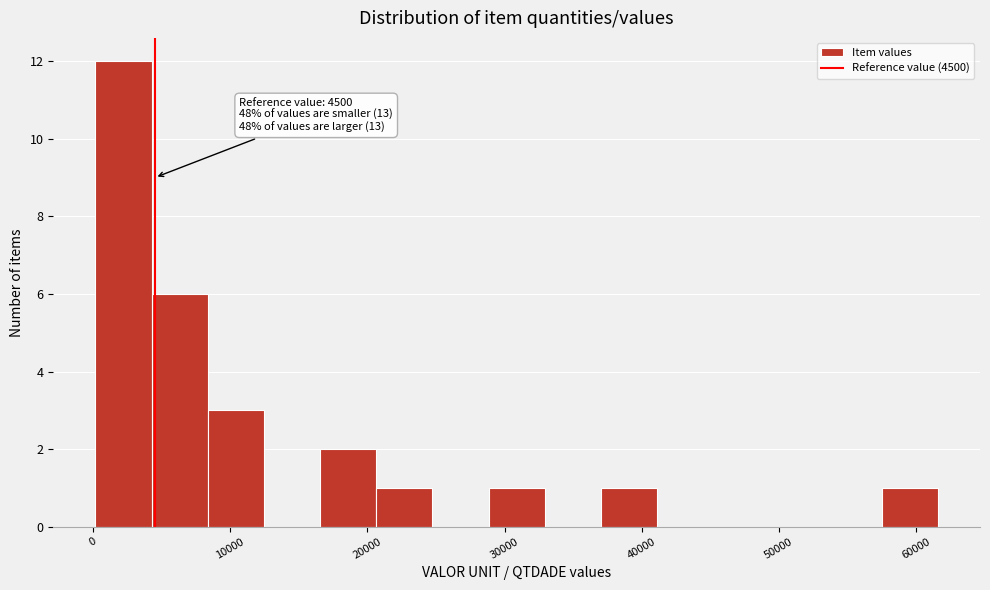

Which range on the x-axis has the tallest bar?

0 to 4000